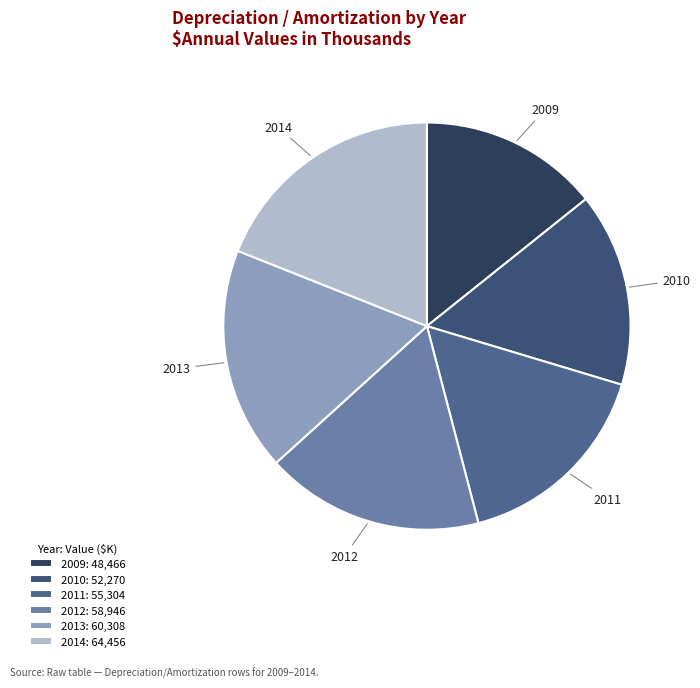

Is there a majority slice in this chart?

No